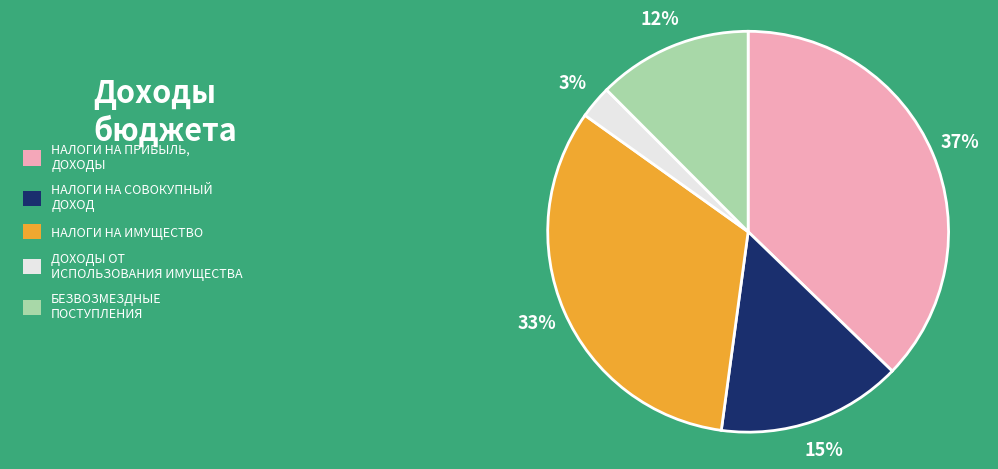

Is it true that ДОХОДЫ ОТ ИСПОЛЬЗОВАНИЯ ИМУЩЕСТВА is 12% of the pie?

False